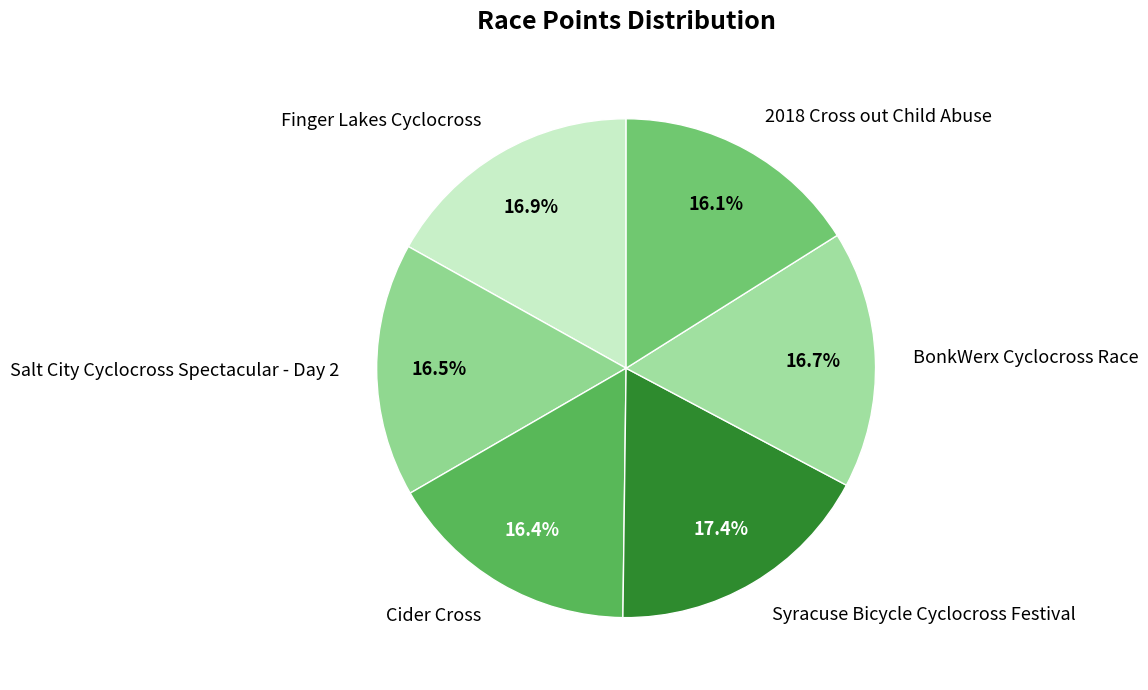

Combined, do Syracuse Bicycle Cyclocross Festival and Finger Lakes Cyclocross account for over 50%?

No